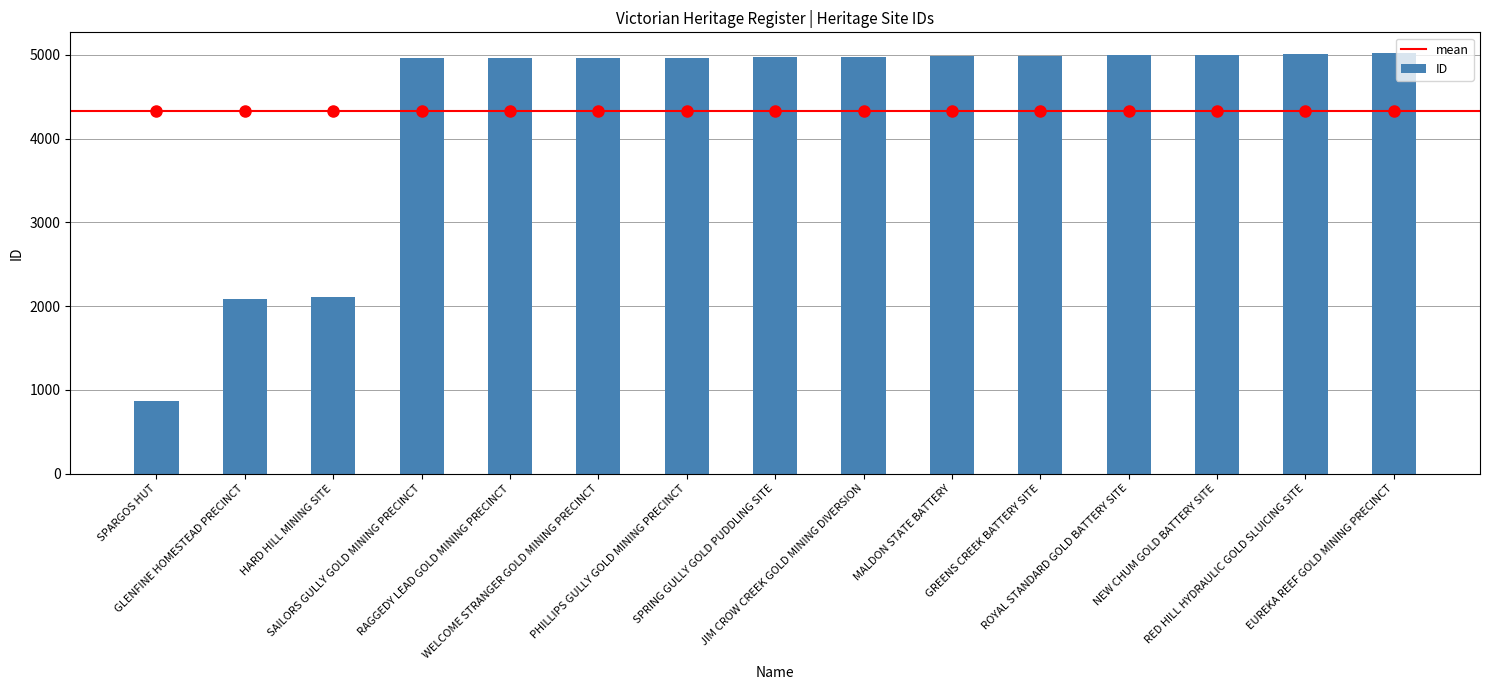

What is the maximum value shown in the chart?

5017